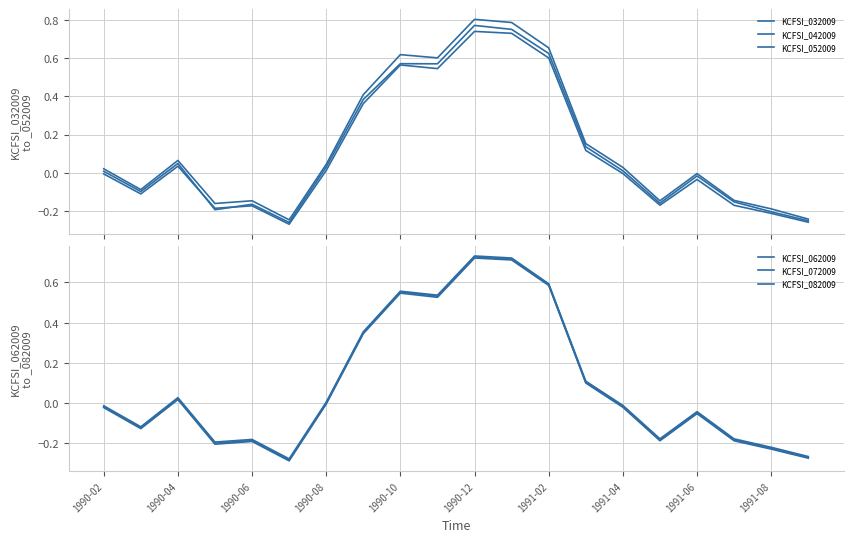

Between 1990-06 and 19, which is larger?

1990-06